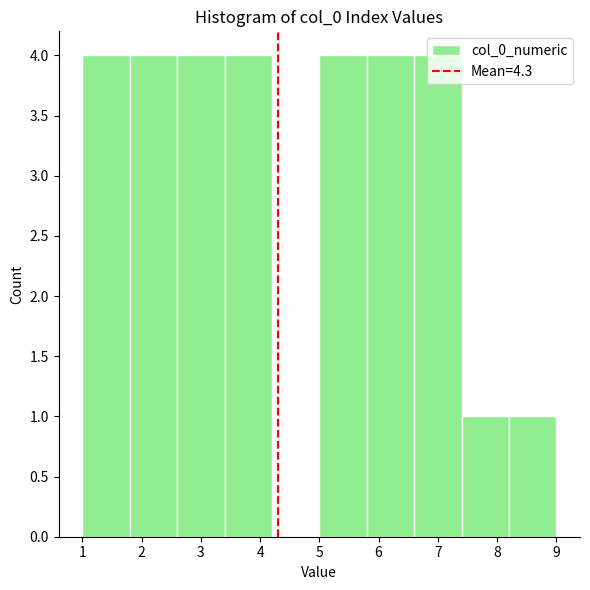

Reading left to right, list every bar in this chart as the range it spans on the x-axis followed by its height. The values are not printed on the chart, so give them approximately, as read against the axis.

1.0 to 1.8: 4
1.8 to 2.6: 4
2.6 to 3.4: 4
3.4 to 4.2: 4
4.2 to 5.0: 0
5.0 to 5.8: 4
5.8 to 6.6: 4
6.6 to 7.4: 4
7.4 to 8.2: 1
8.2 to 9.0: 1